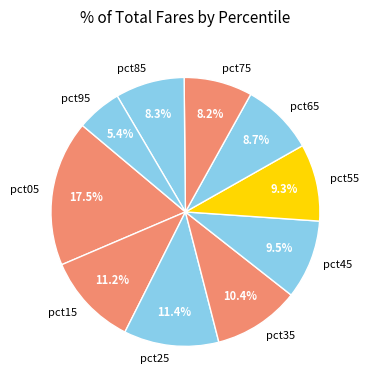

True or false: pct95 accounts for 5% of the total.

True